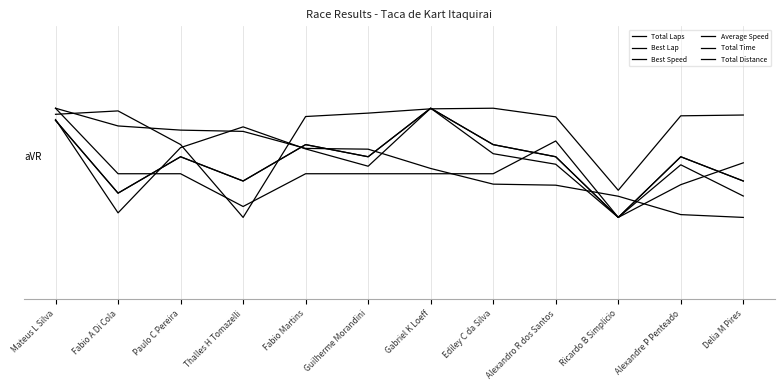

Does the chart display data point markers on the line(s)?

No